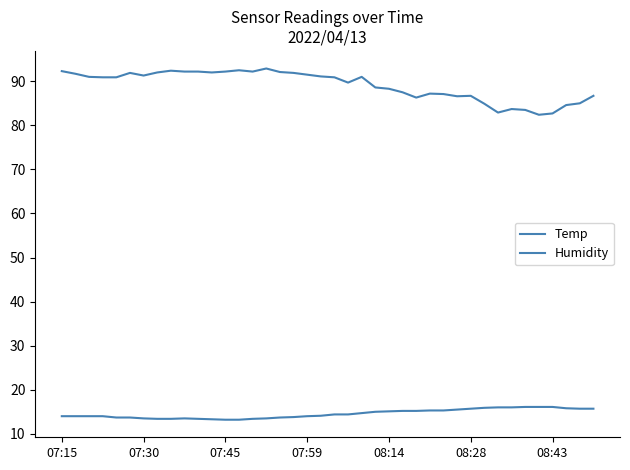

Does the chart have visible grid lines?

No